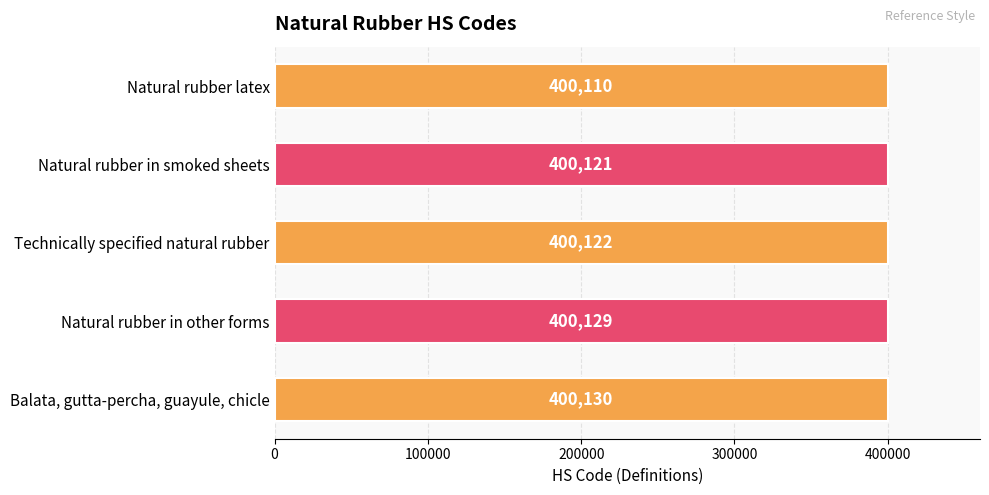

Reading bottom to top, transcribe all the data shown in this chart.

400130	400129	400122	400121	400110